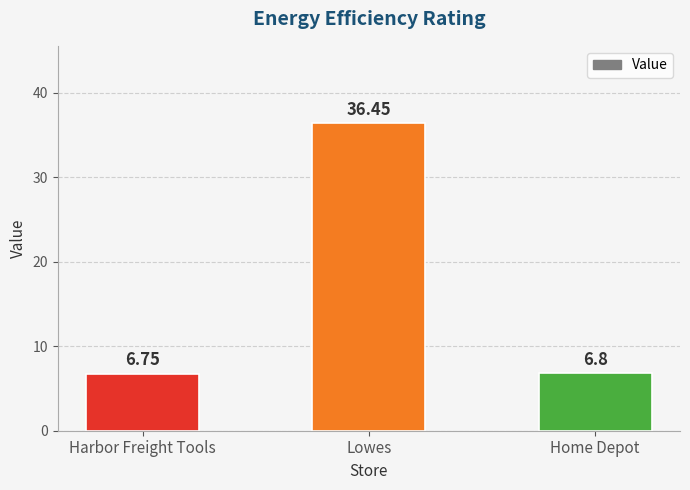

Which label corresponds to the smallest value in the chart?

Harbor Freight Tools